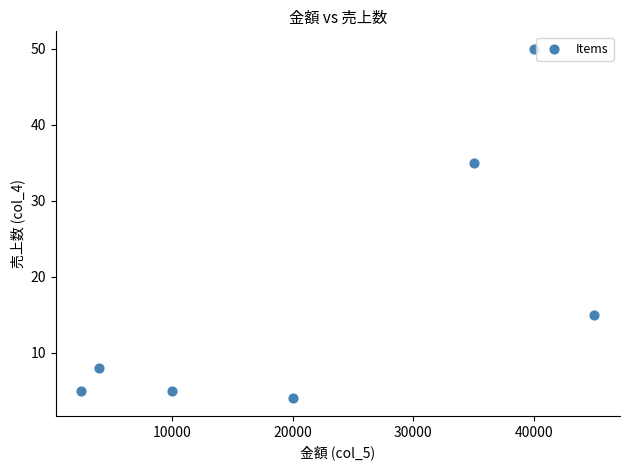

What is the average Y value?

17